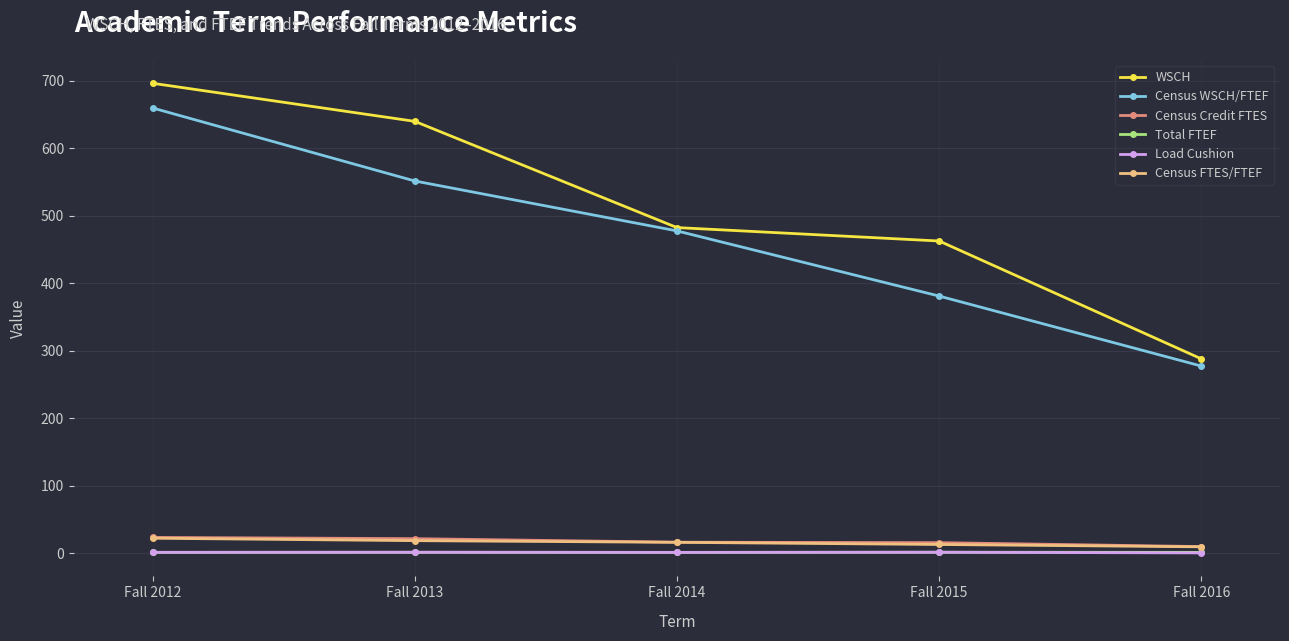

What are all the series names shown in the legend?

WSCH, Census WSCH/FTEF, Census Credit FTES, Total FTEF, Load Cushion, Census FTES/FTEF